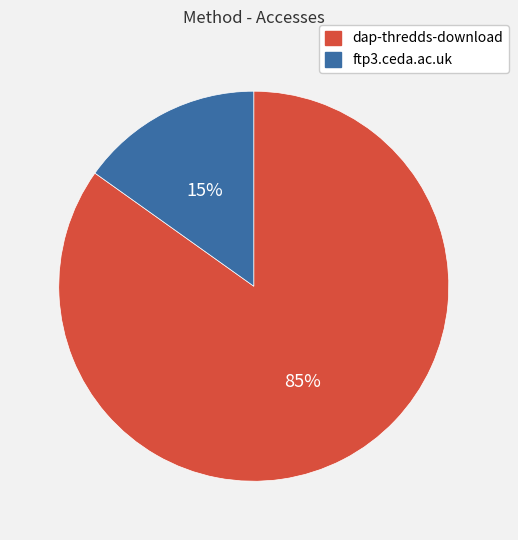

True or false: ftp3.ceda.ac.uk accounts for 4% of the total.

False